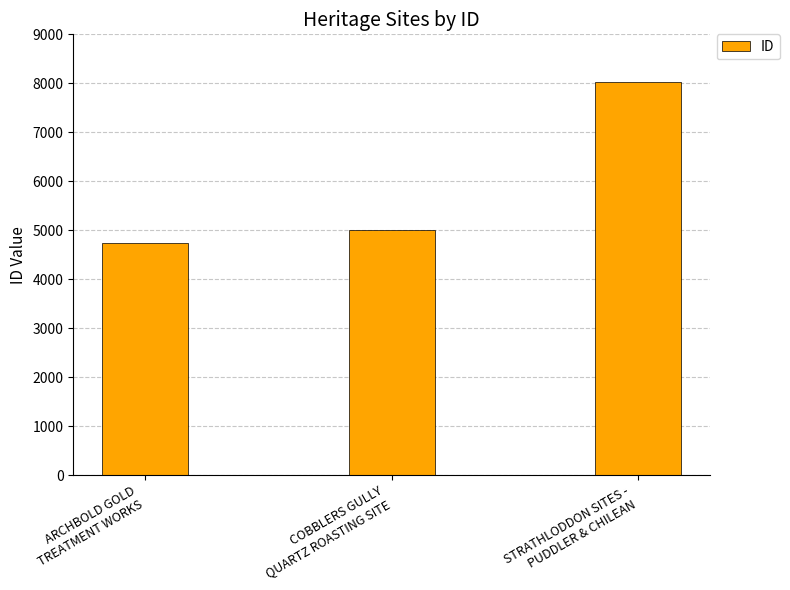

True or false: the data shows 8034 at ARCHBOLD GOLD
TREATMENT WORKS.

False